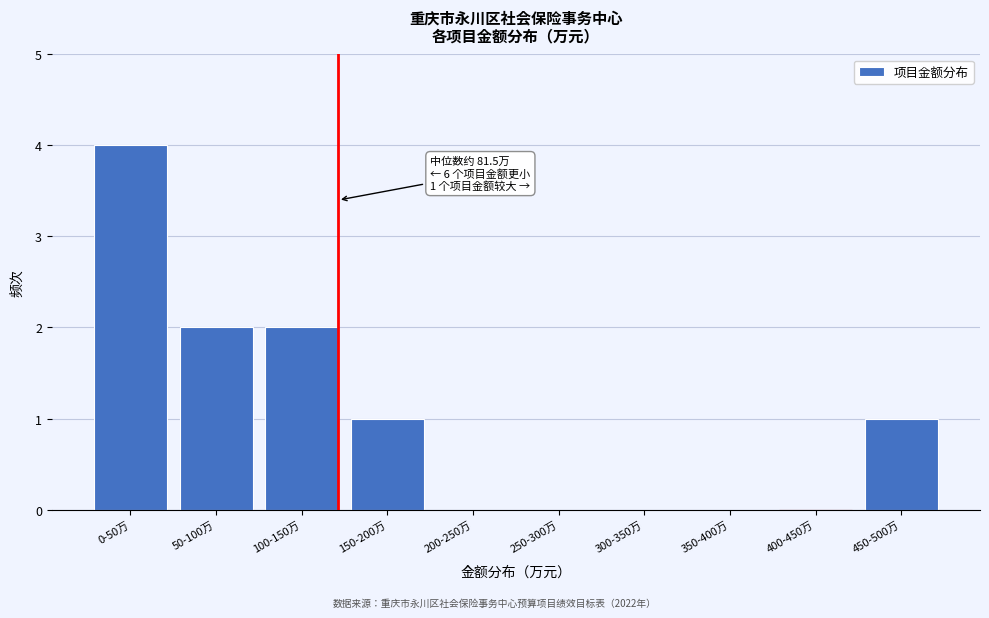

Reading right to left, list all the values displayed in this chart.

450-500万=1	400-450万=0	350-400万=0	300-350万=0	250-300万=0	200-250万=0	150-200万=1	100-150万=2	50-100万=2	0-50万=4